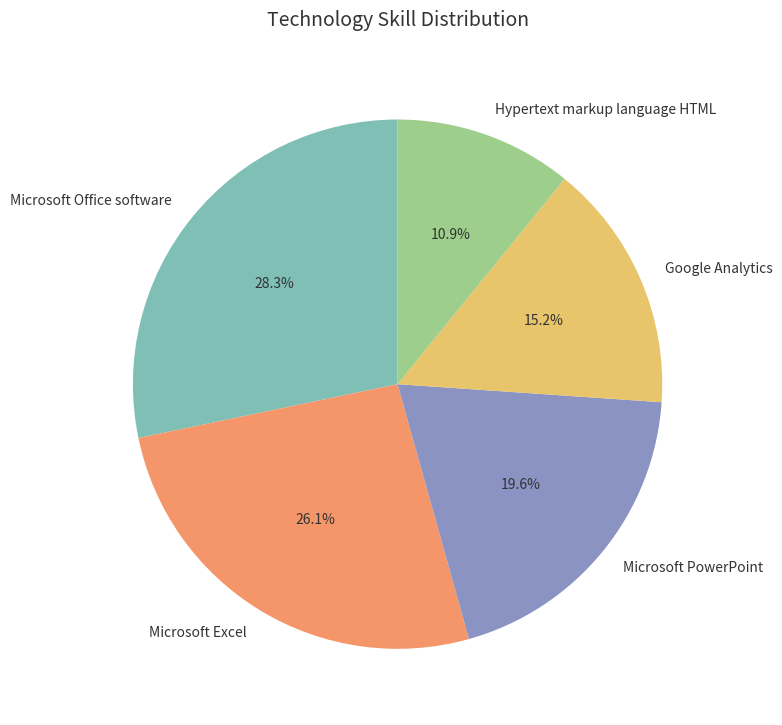

Is there a majority slice in this chart?

No